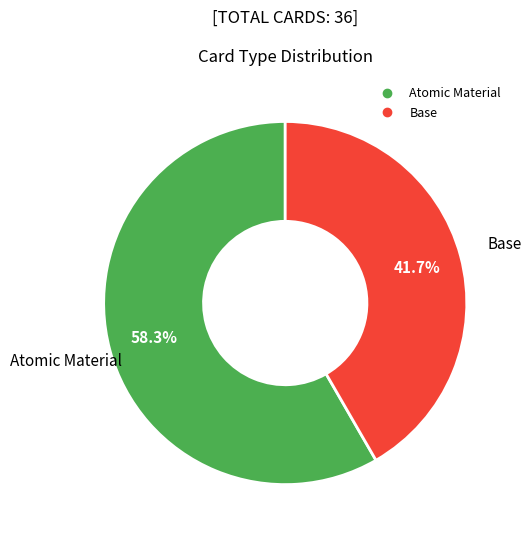

Between Base and Atomic Material, which is larger?

Atomic Material